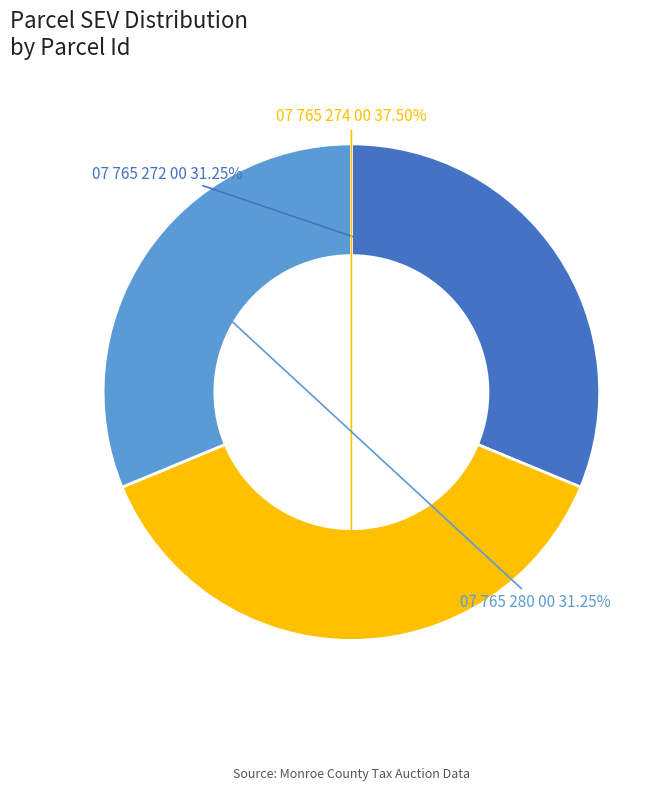

Is there a majority slice in this chart?

No